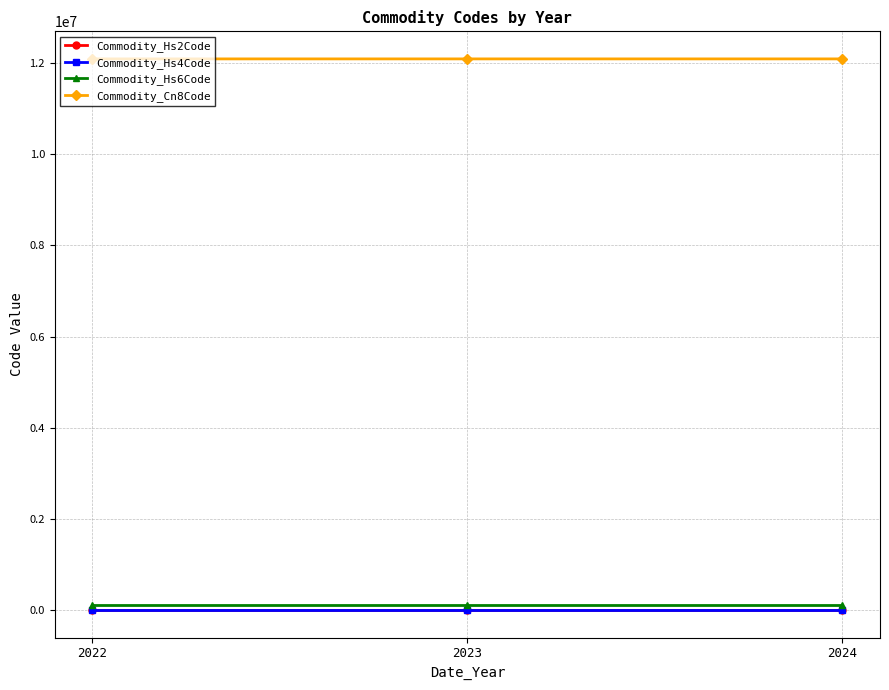

The value of Commodity_Cn8Code at 2022 is 4506202. True or false?

False